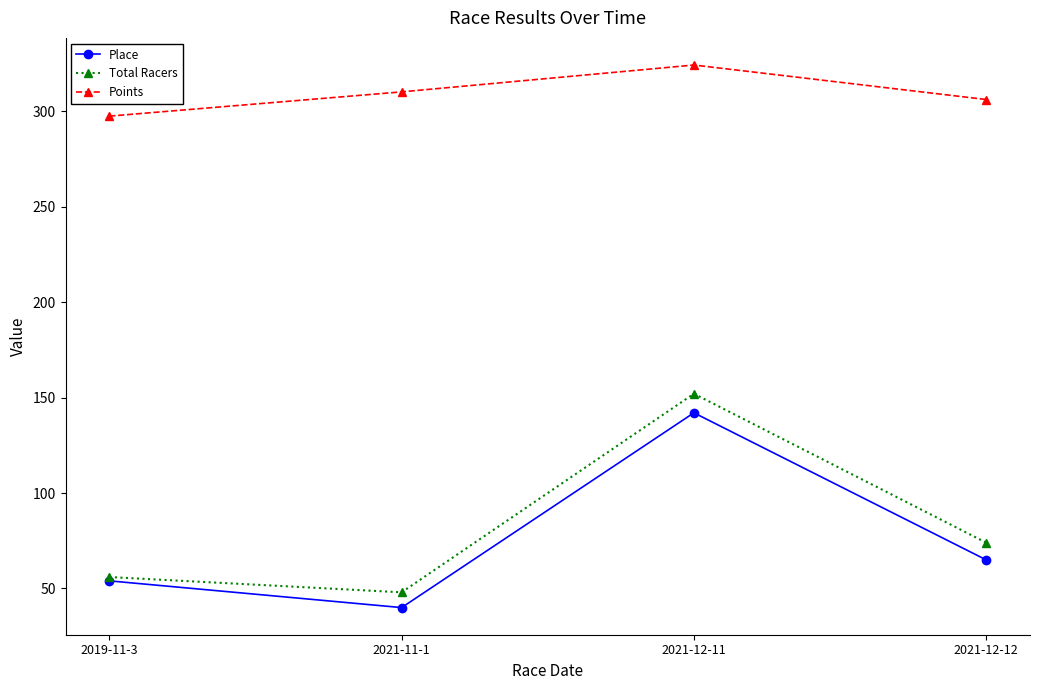

At which label is Points closest to 310?

2021-11-1